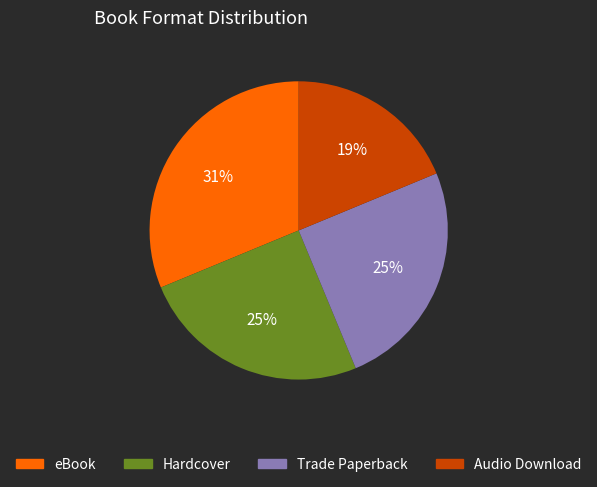

To the nearest percent, what portion does Hardcover represent?

25%